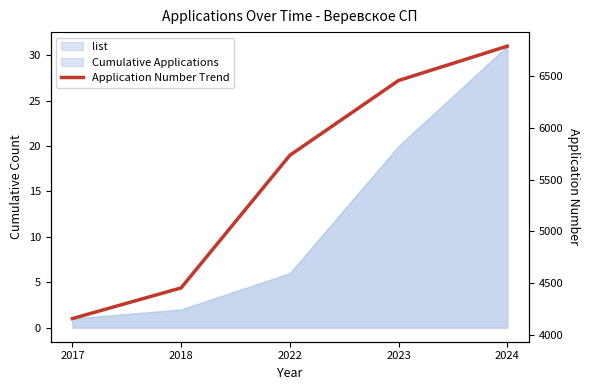

Reading left to right, what are all the values shown in this chart?

1.0	4.4	19.0	27.2	31.0